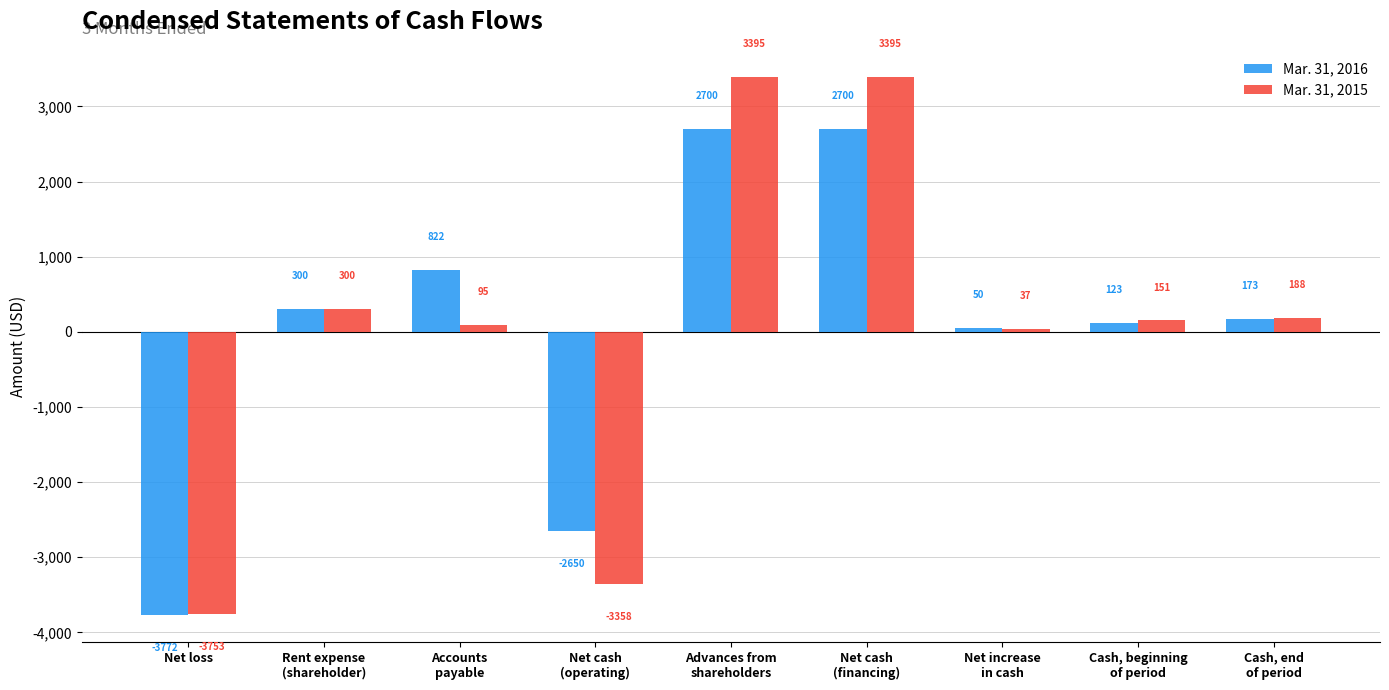

What is the label of the 9th bar from the right?

Net loss